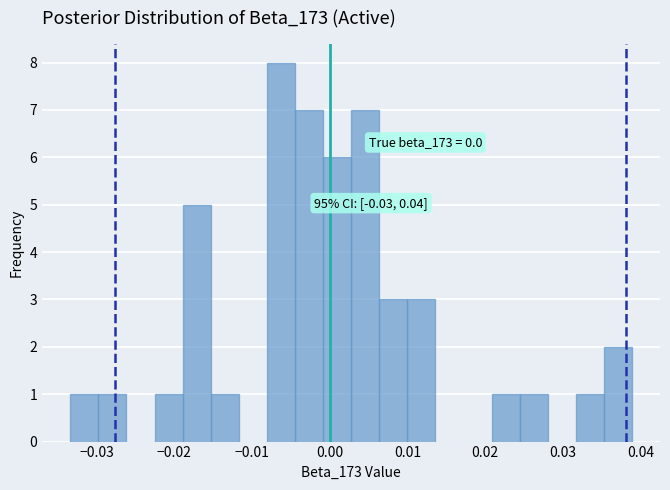

Read against the x-axis, roughly where is the centre of the tallest bar?

-0.006